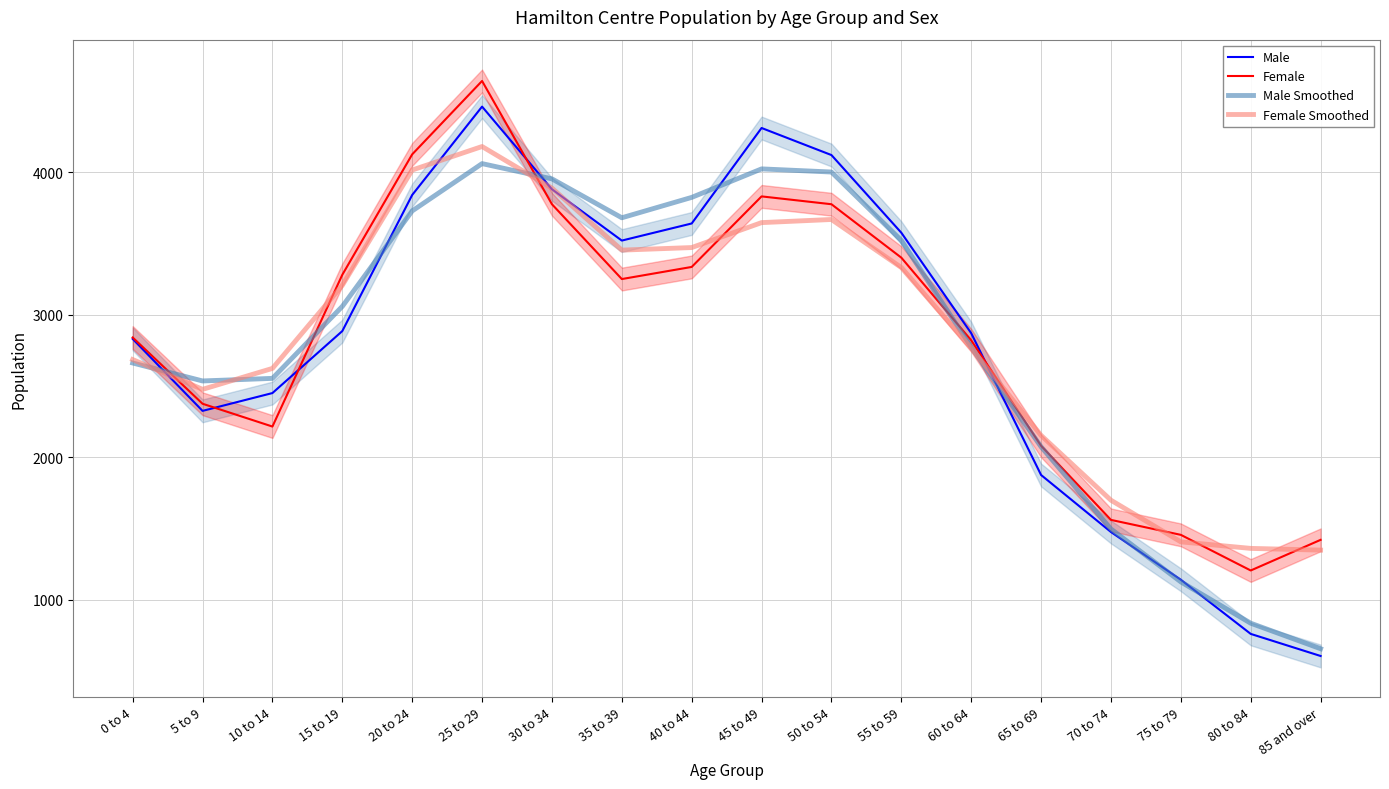

Reading right to left, what are all the values shown in this chart?

Male: 85 and over=605	80 to 84=760	75 to 79=1140	70 to 74=1475	65 to 69=1875	60 to 64=2870	55 to 59=3575	50 to 54=4120	45 to 49=4310	40 to 44=3640	35 to 39=3520	30 to 34=3880	25 to 29=4460	20 to 24=3840	15 to 19=2885	10 to 14=2450	5 to 9=2325	0 to 4=2830
Female: 85 and over=1420	80 to 84=1205	75 to 79=1455	70 to 74=1560	65 to 69=2080	60 to 64=2820	55 to 59=3400	50 to 54=3775	45 to 49=3830	40 to 44=3335	35 to 39=3250	30 to 34=3775	25 to 29=4640	20 to 24=4125	15 to 19=3280	10 to 14=2215	5 to 9=2375	0 to 4=2840
Male Smoothed: 85 and over=656	80 to 84=835	75 to 79=1125	70 to 74=1496	65 to 69=2073	60 to 64=2773	55 to 59=3521	50 to 54=4001	45 to 49=4023	40 to 44=3823	35 to 39=3680	30 to 34=3953	25 to 29=4060	20 to 24=3728	15 to 19=3058	10 to 14=2553	5 to 9=2535	0 to 4=2661
Female Smoothed: 85 and over=1348	80 to 84=1360	75 to 79=1406	70 to 74=1698	65 to 69=2153	60 to 64=2766	55 to 59=3331	50 to 54=3668	45 to 49=3646	40 to 44=3471	35 to 39=3453	30 to 34=3888	25 to 29=4180	20 to 24=4015	15 to 19=3206	10 to 14=2623	5 to 9=2476	0 to 4=2685